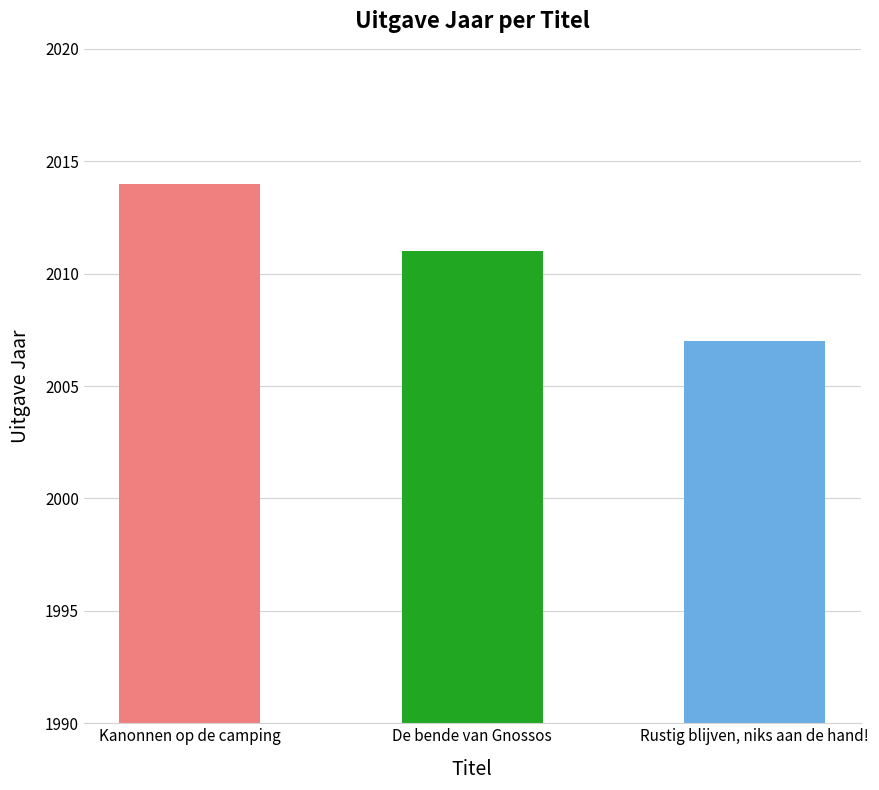

Is it true that the value at Rustig blijven, niks aan de hand! is 2887?

False